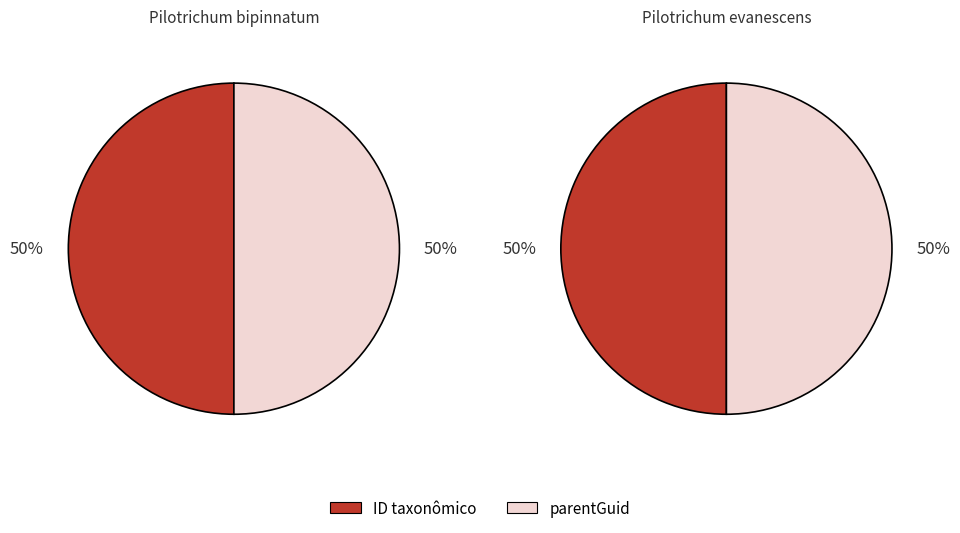

The 362115 slice represents 61% of the pie. True or false?

False